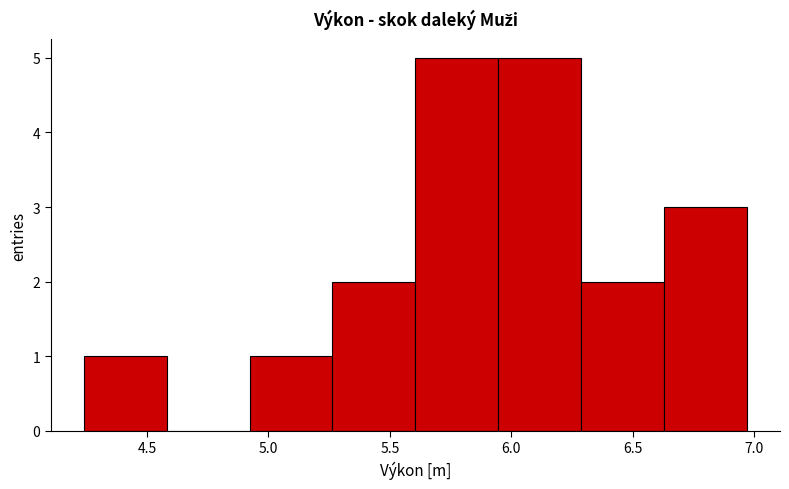

How tall is the bar that spans 5.25 to 5.60 on the x-axis? Neither the bar edges nor the heights are printed on the chart, so give them approximately, as read against the axes.

2